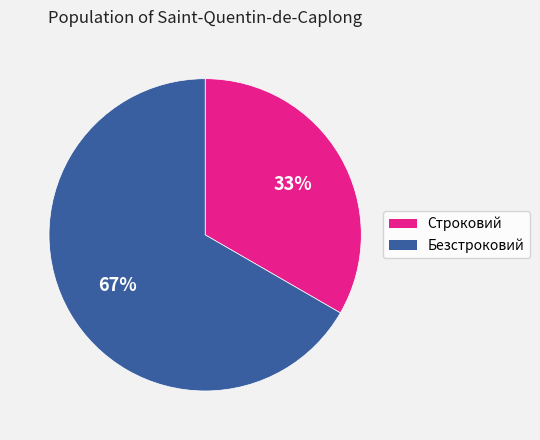

Approximately how many times larger is the value at Безстроковий compared to Строковий?

2.0